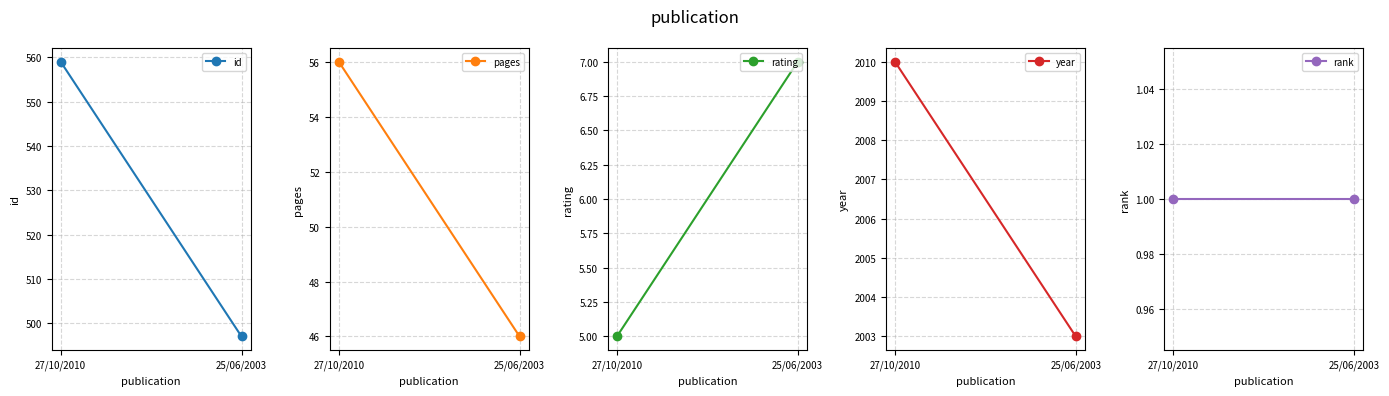

What is the difference between the maximum and minimum values in the year series?

7